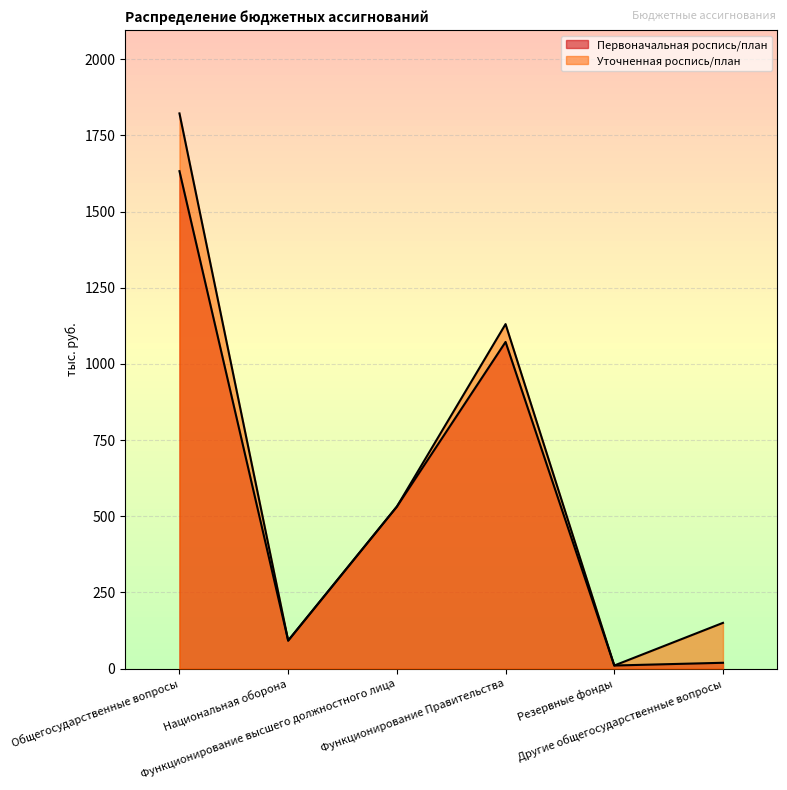

Rank the series by their maximum value, from highest to lowest.

Уточненная роспись/план, Первоначальная роспись/план